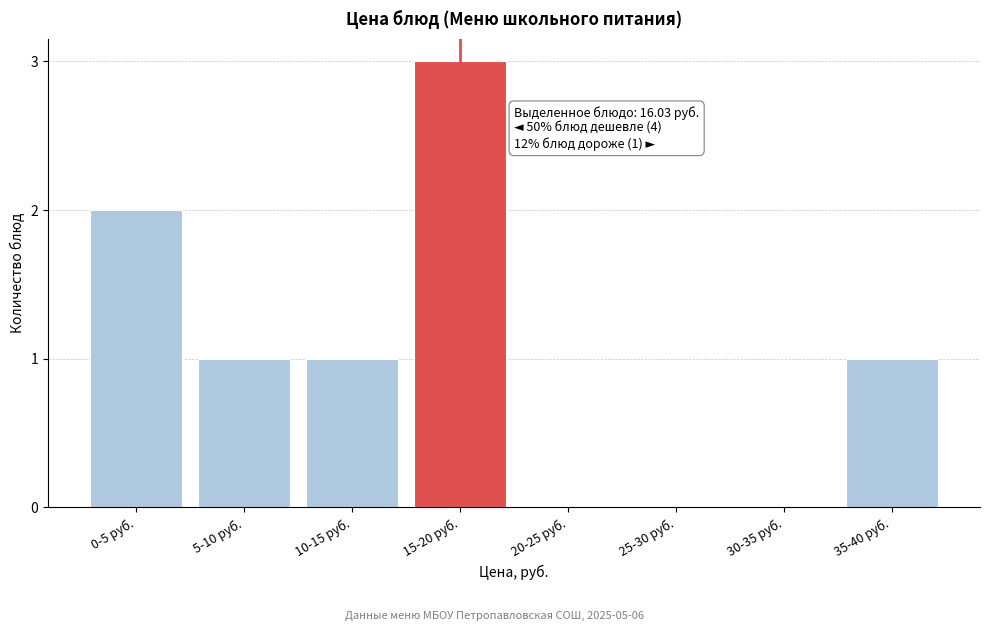

Reading right to left, transcribe all the data shown in this chart.

35-40 руб.=1	30-35 руб.=0	25-30 руб.=0	20-25 руб.=0	15-20 руб.=3	10-15 руб.=1	5-10 руб.=1	0-5 руб.=2